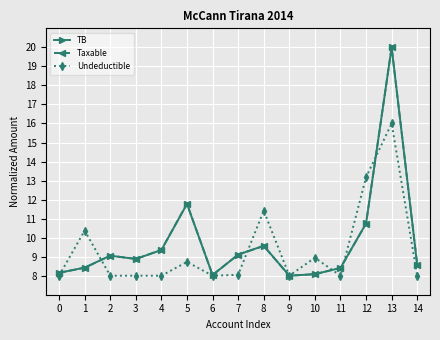

At which category does TB reach its first local peak?

2